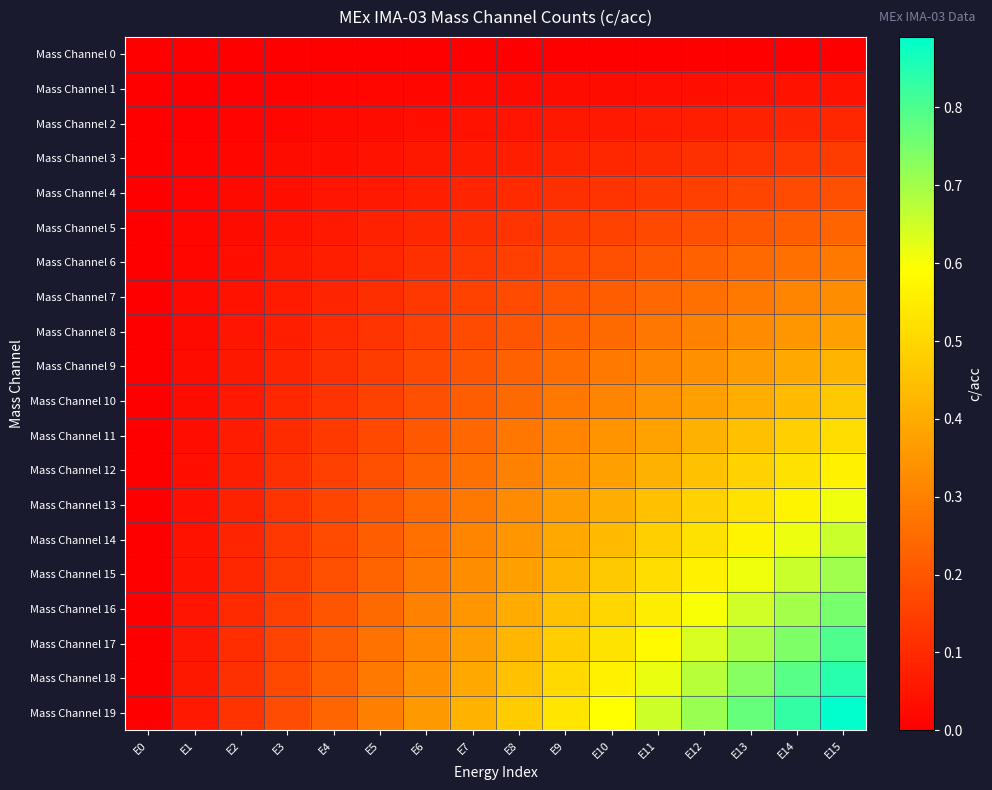

At how many categories does at least one series exceed 0?

15